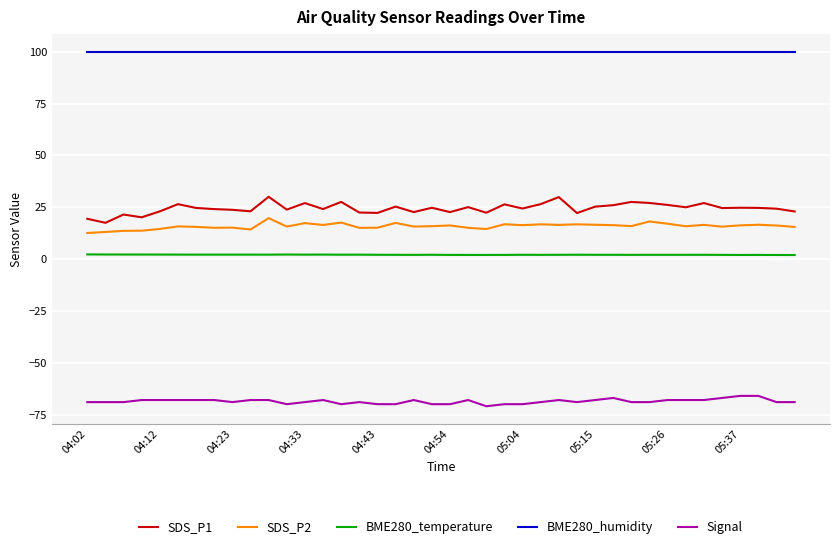

List the series in order of their peak value, highest first.

BME280_humidity, SDS_P1, SDS_P2, BME280_temperature, Signal